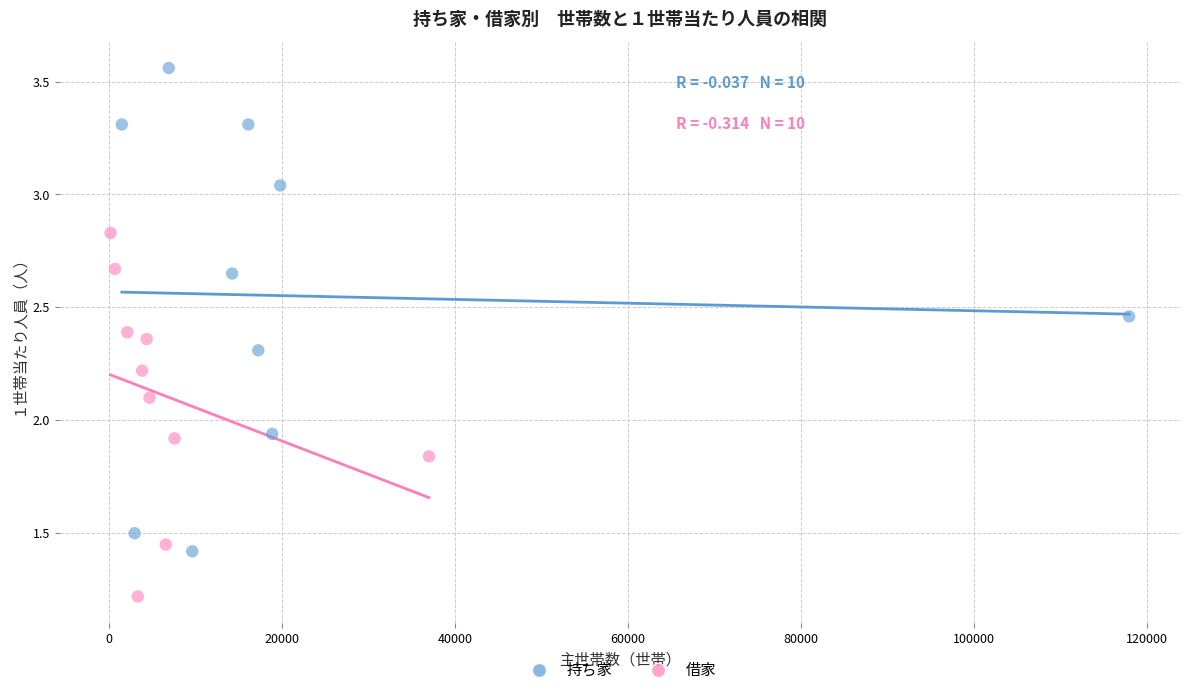

Which series has the widest spread of Y values?

持ち家